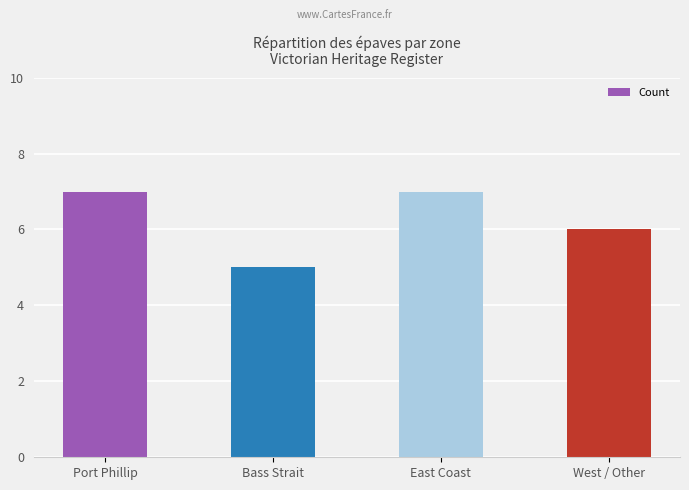

Reading left to right, extract all data points from this chart.

Port Phillip=7	Bass Strait=5	East Coast=7	West / Other=6